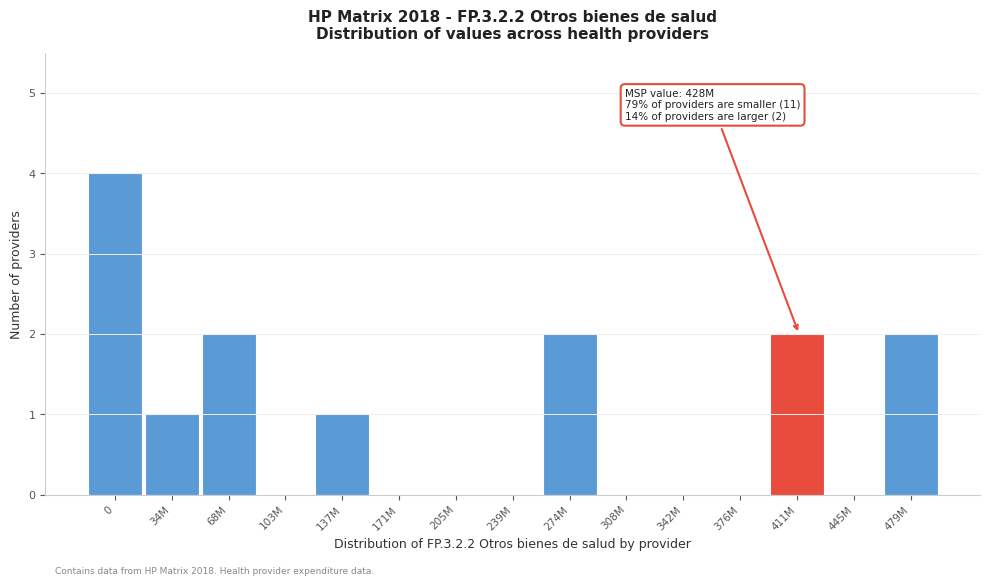

Reading left to right, list all the values displayed in this chart.

0=4	34M=1	68M=2	103M=0	137M=1	171M=0	205M=0	239M=0	274M=2	308M=0	342M=0	376M=0	411M=2	445M=0	479M=2